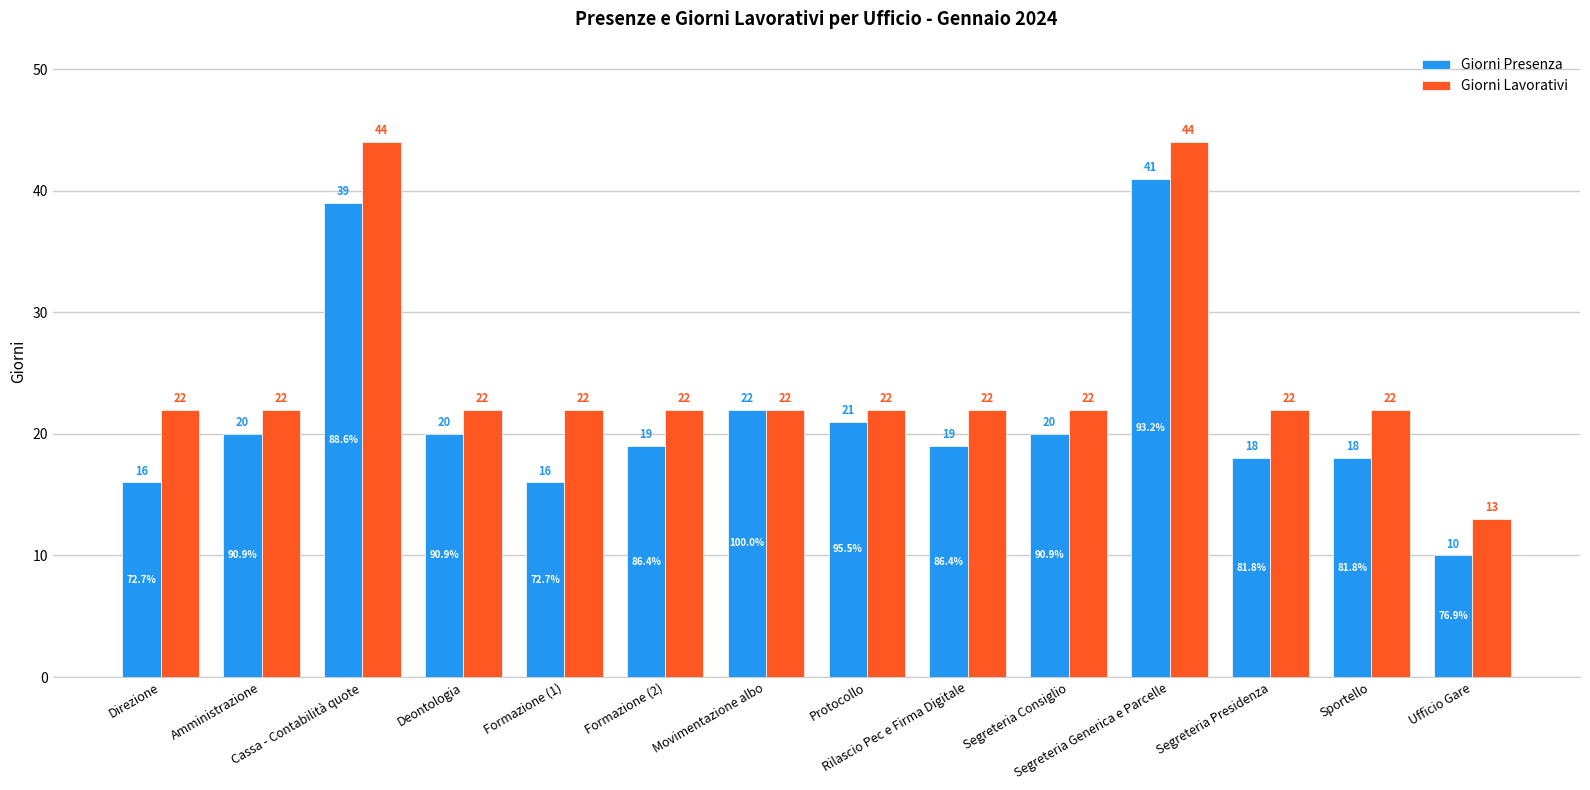

Which category has the lowest value across all series?

Ufficio Gare